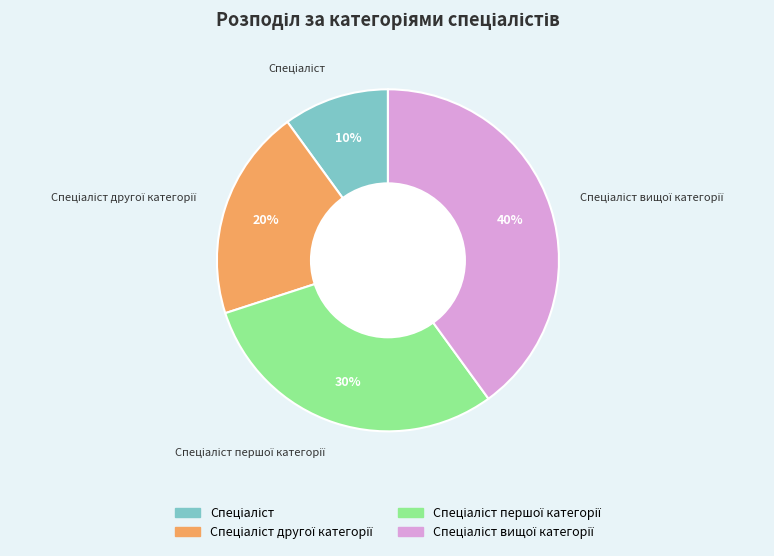

To the nearest percent, what is the average slice percentage?

25%